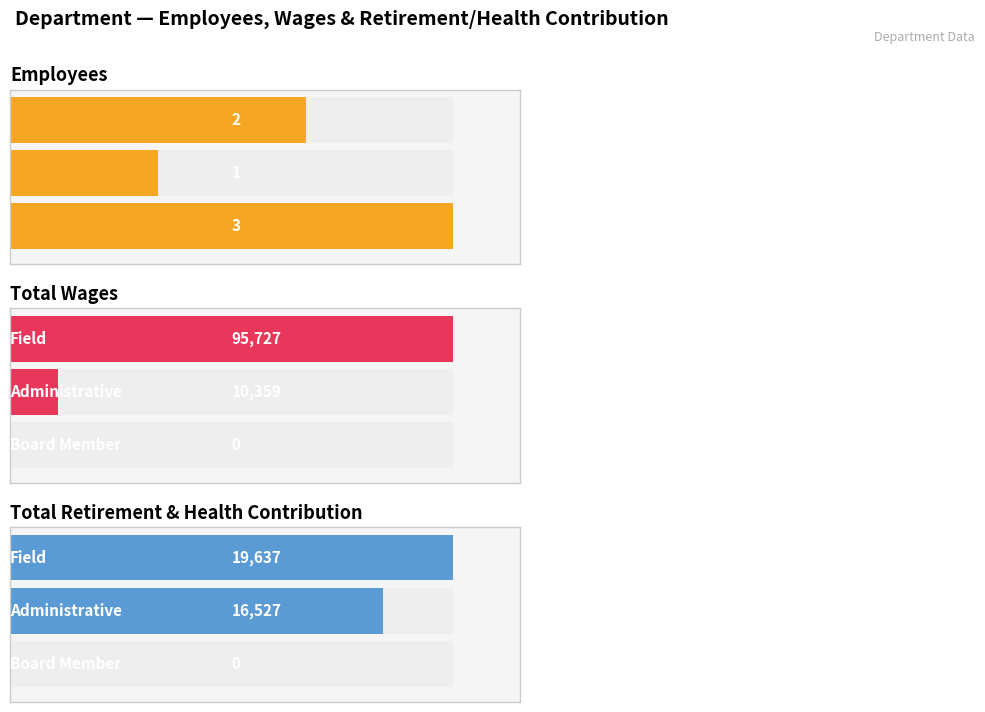

Reading left to right, transcribe all the data shown in this chart.

Employees: Field=2	Administrative=1	Board Member=3
Total Wages: Field=95727	Administrative=10359	Board Member=0
Total Retirement & Health Contribution: Field=19637	Administrative=16527	Board Member=0